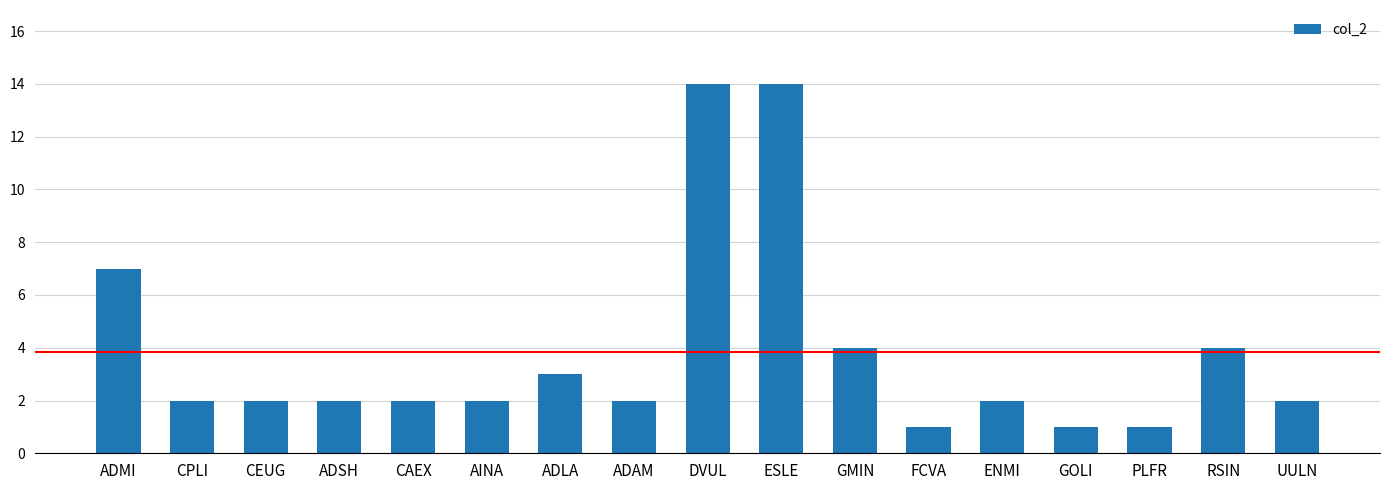

What is the change in value from AINA to DVUL?

+12